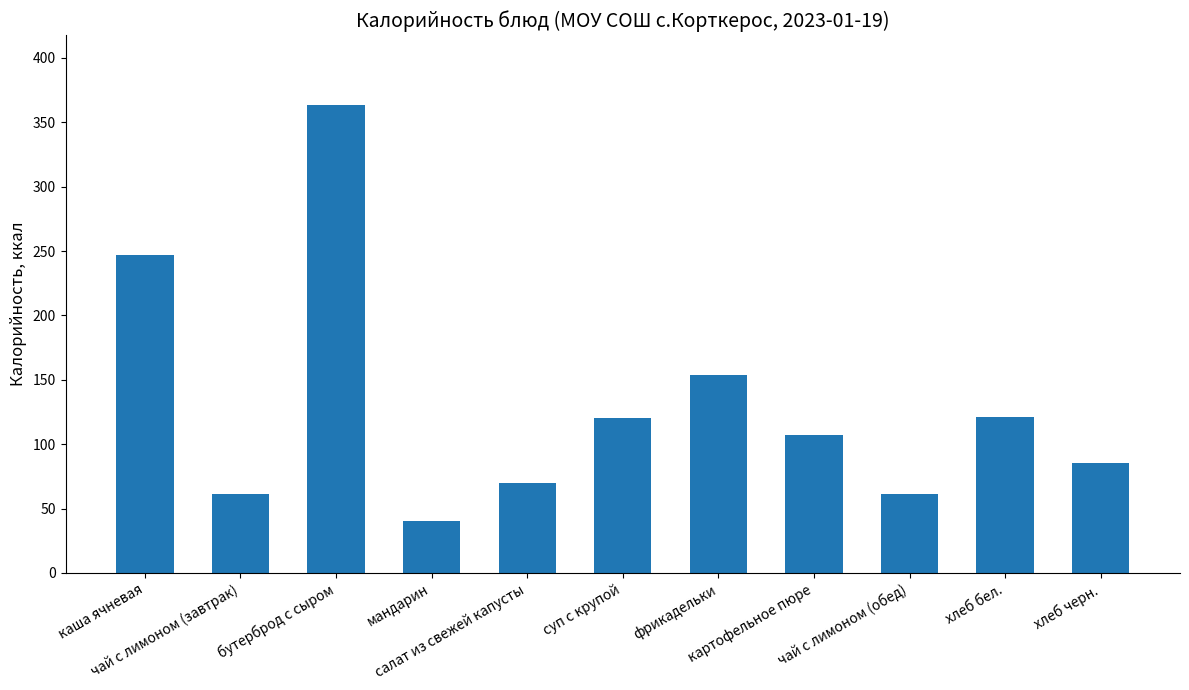

Which label corresponds to the largest value in the chart?

бутерброд с сыром